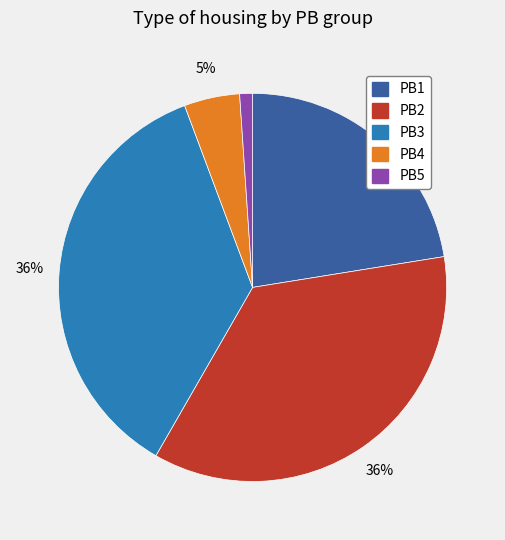

To the nearest percent, what is the average slice percentage?

20%